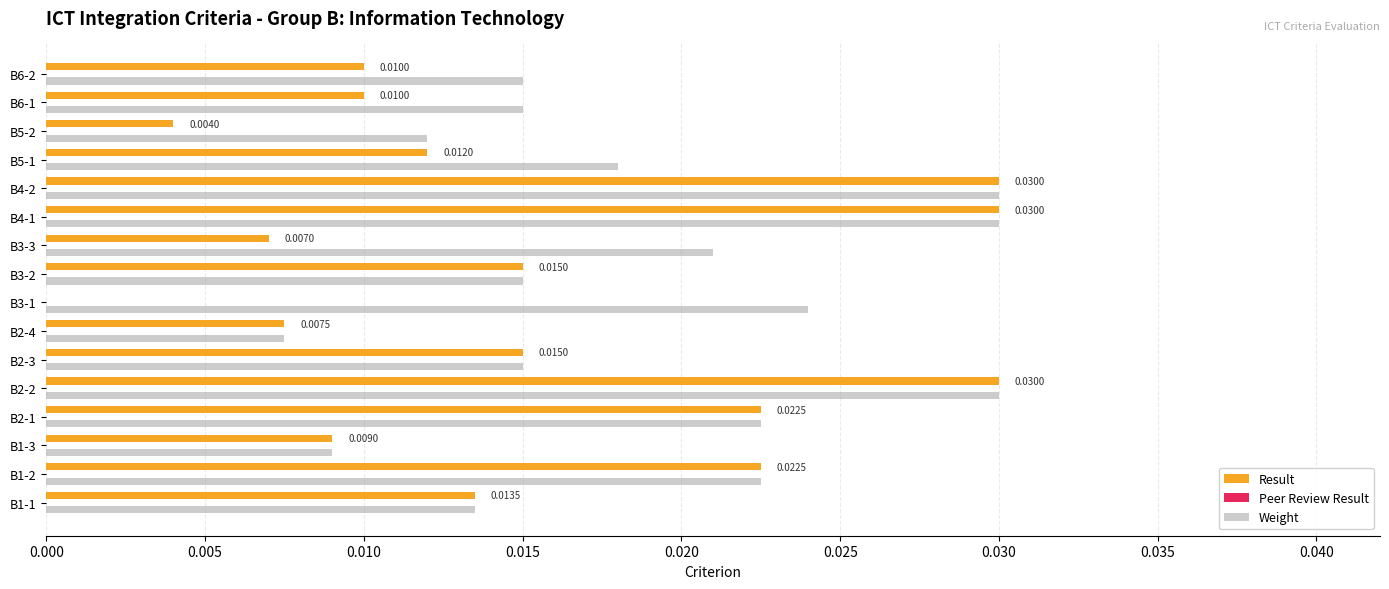

Which series has the largest total across all categories?

Weight